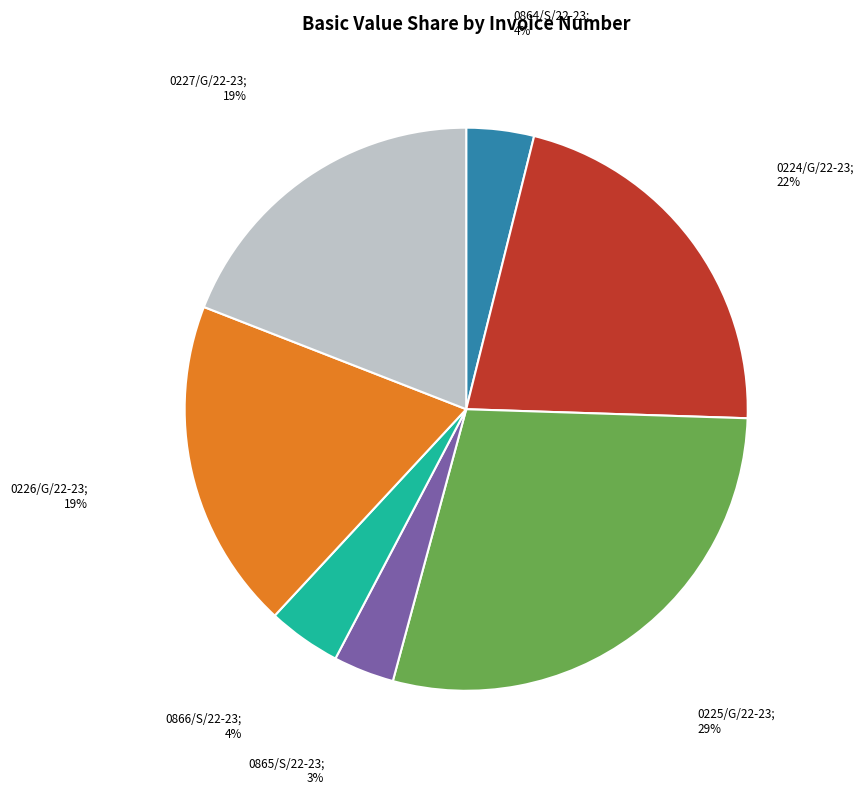

Is there a majority slice in this chart?

No